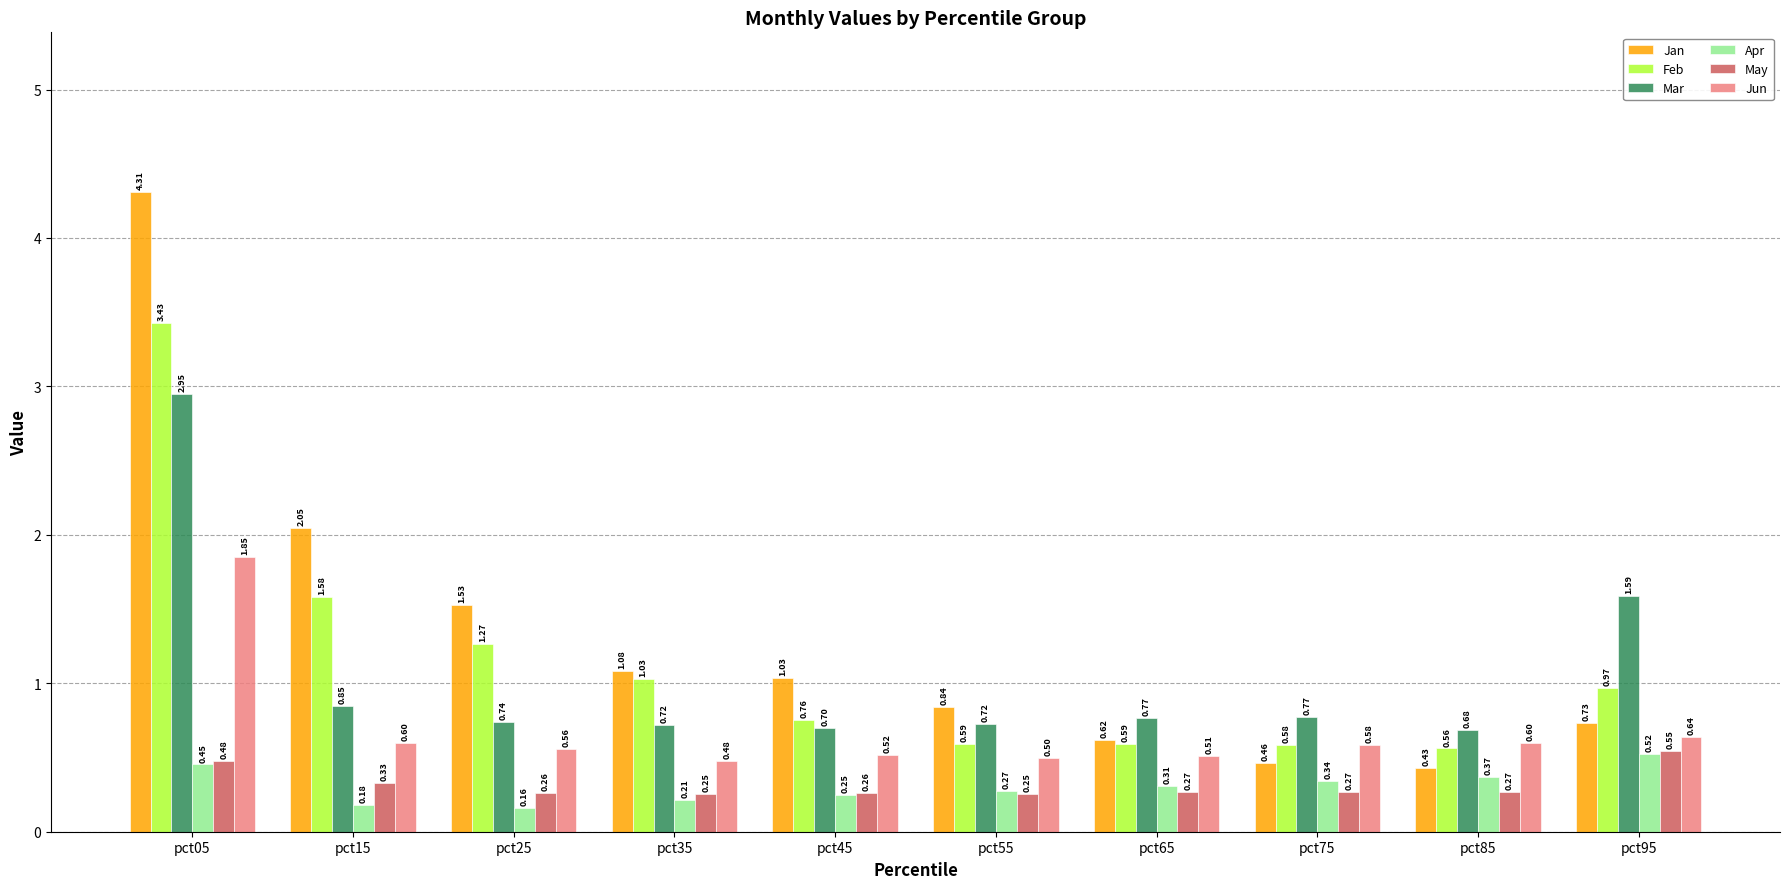

Between pct25 and pct85, which series saw the biggest shift?

Jan